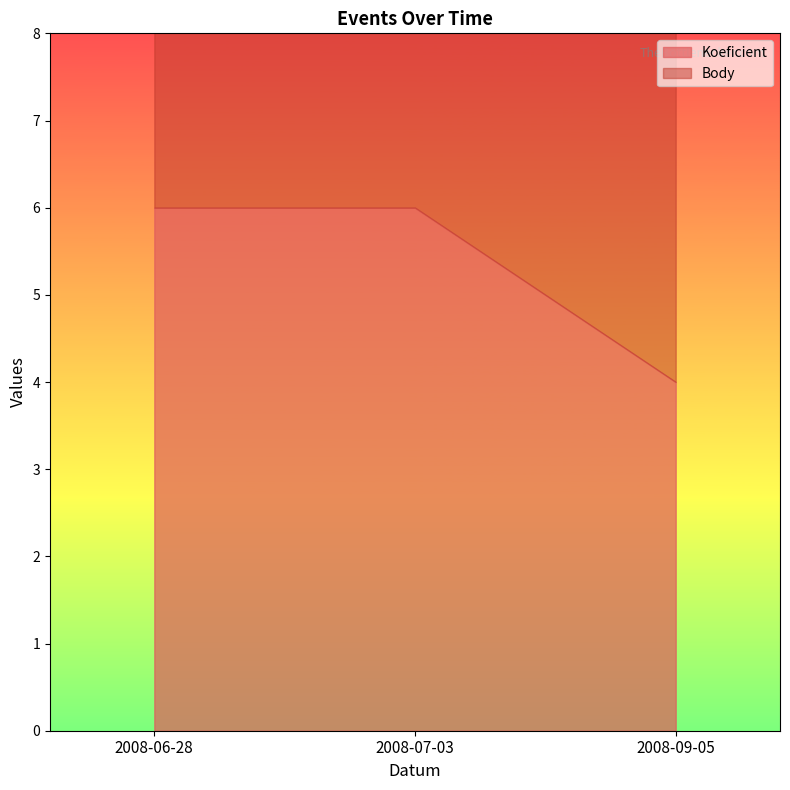

What position from the right is 2008-07-03?

2